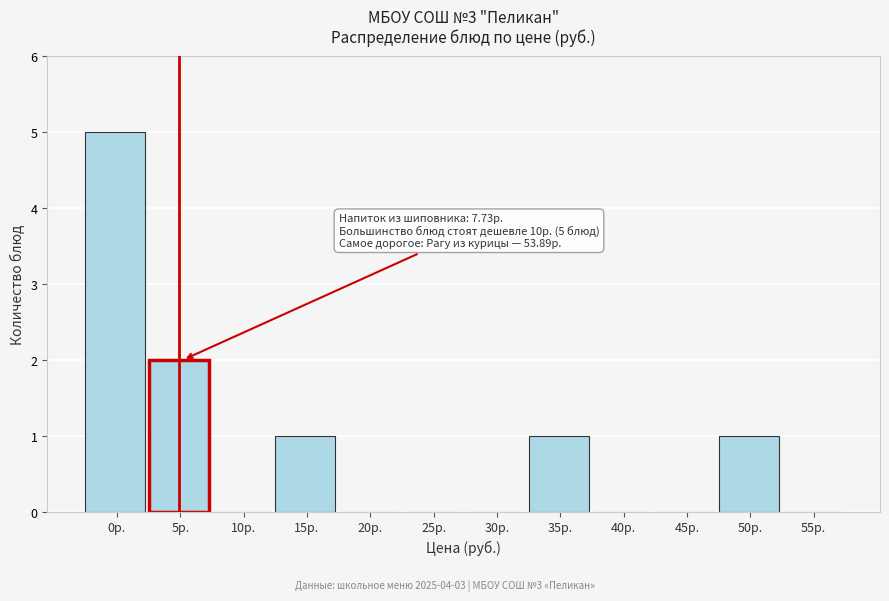

Reading left to right, extract all data points from this chart.

0р.=5	5р.=2	10р.=0	15р.=1	20р.=0	25р.=0	30р.=0	35р.=1	40р.=0	45р.=0	50р.=1	55р.=0